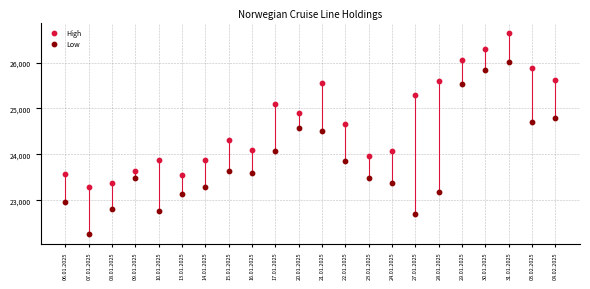

Across all data points, what is the range of Y values (max minus min)?

4381